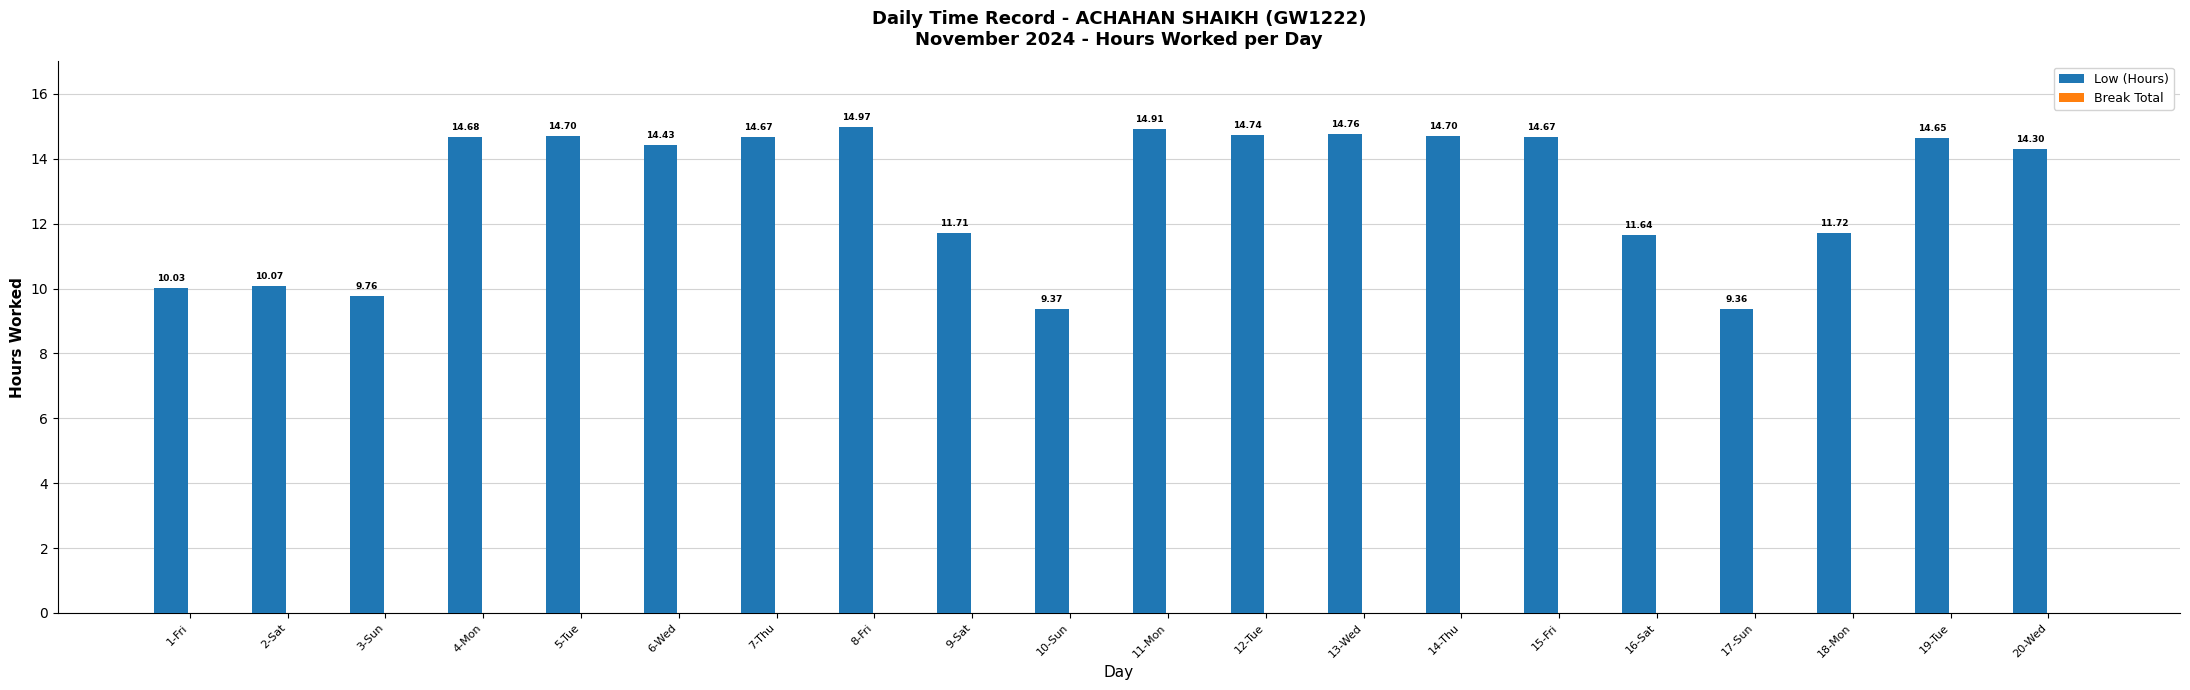

Between 8-Fri and 18-Mon, which is larger?

8-Fri